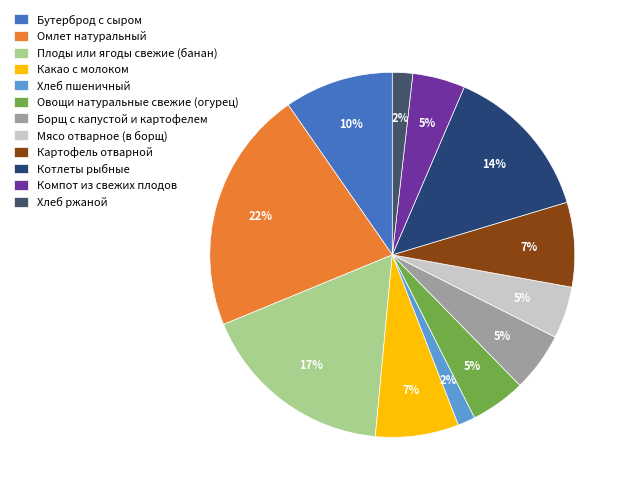

What is the smallest slice in the pie chart?

Хлеб пшеничный